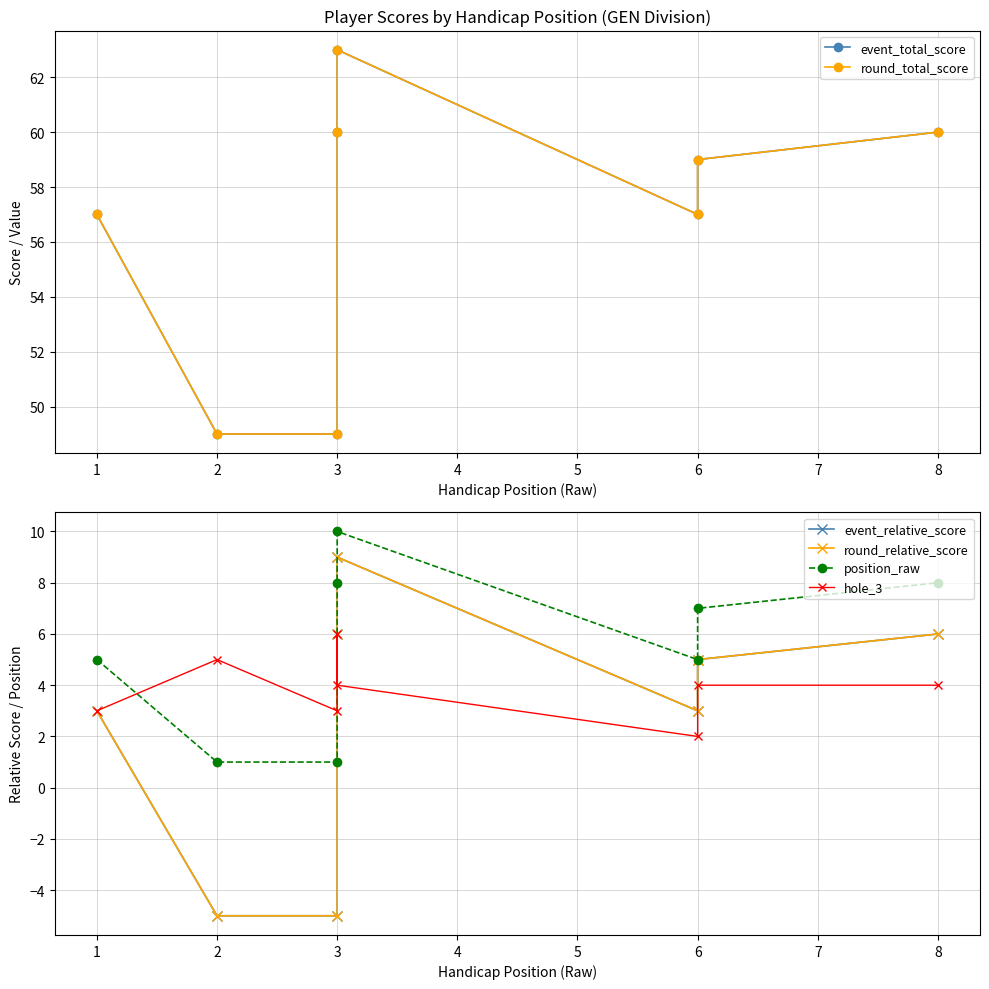

In hole_3, how many points are lower than both neighbors (excluding endpoints)?

2